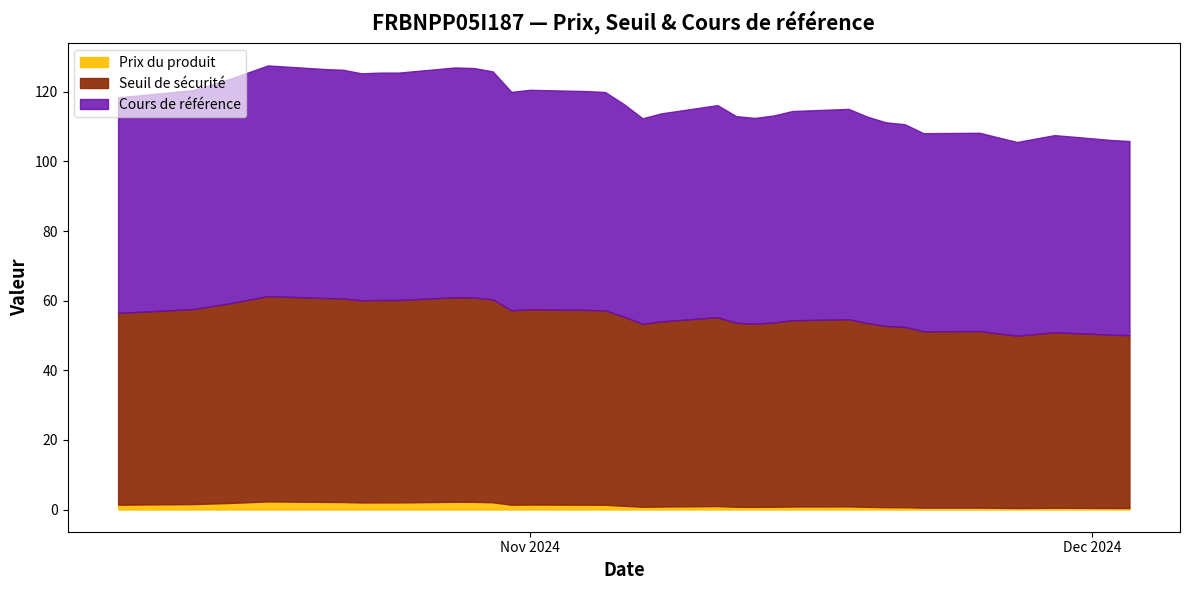

Which series changed the most between 2024-10-31 and 2024-10-16?

Cours de référence